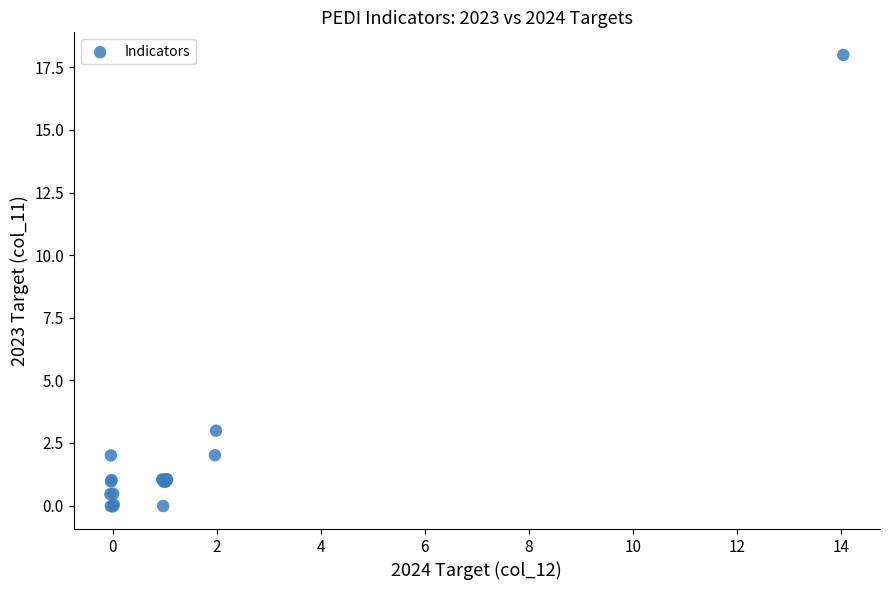

What Y value in the scatter plot is closest to 8?

3.0